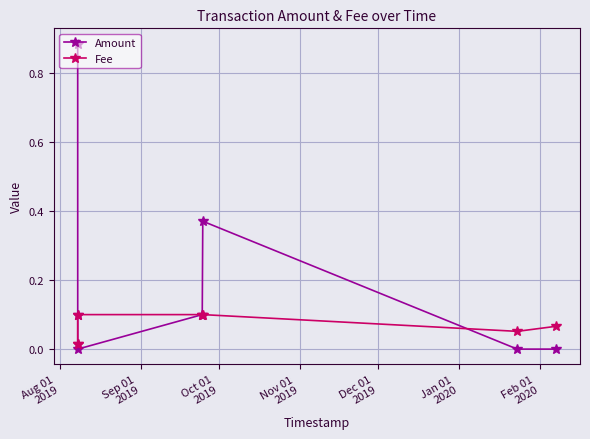

Which series has the largest total across all categories?

Amount